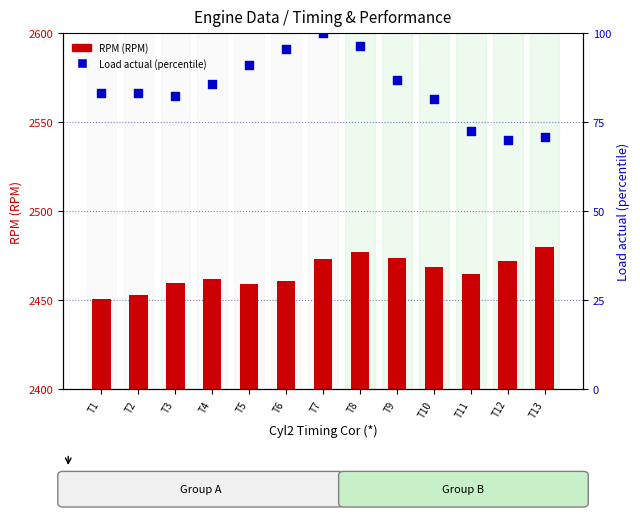

At which category is the sum across all series the highest?

T8